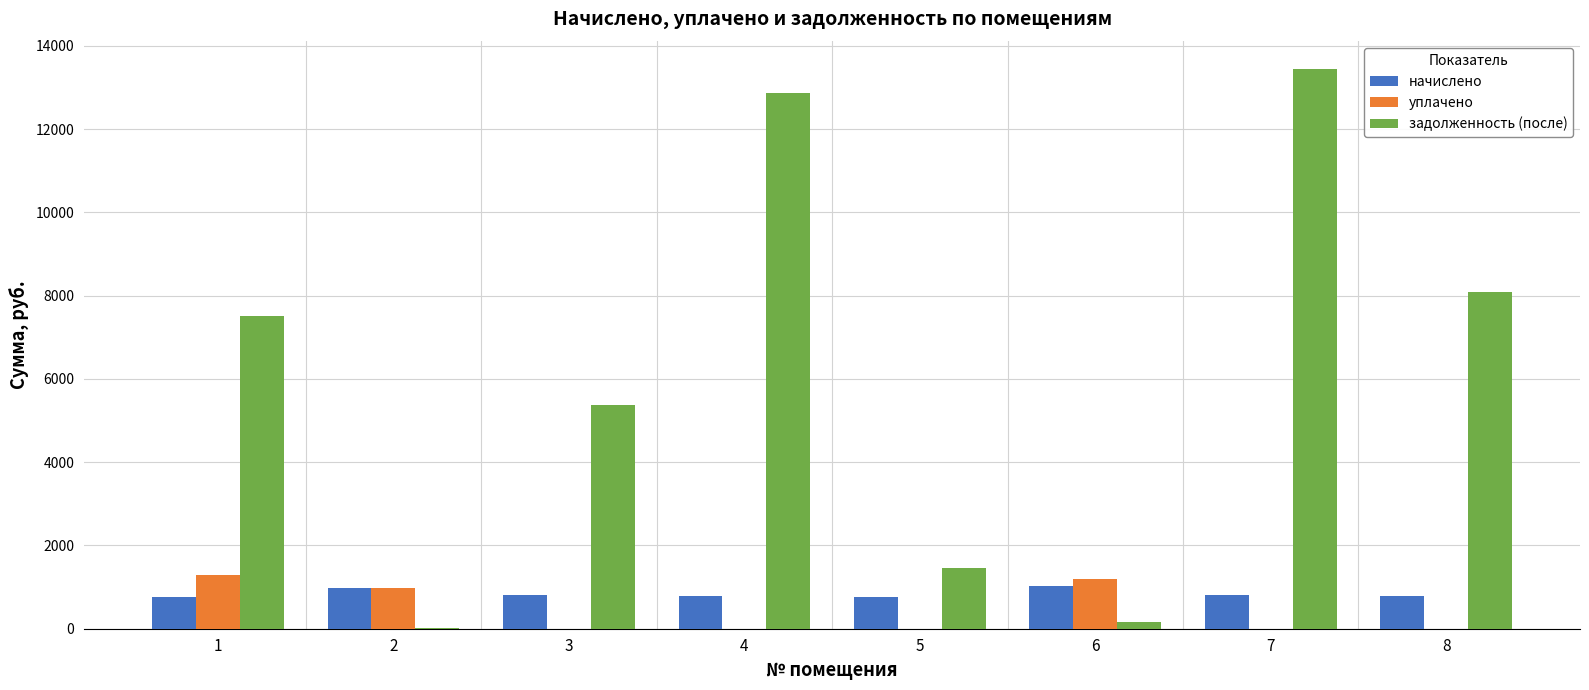

What is the sum of the начислено values at 5 and 3?

1567.2